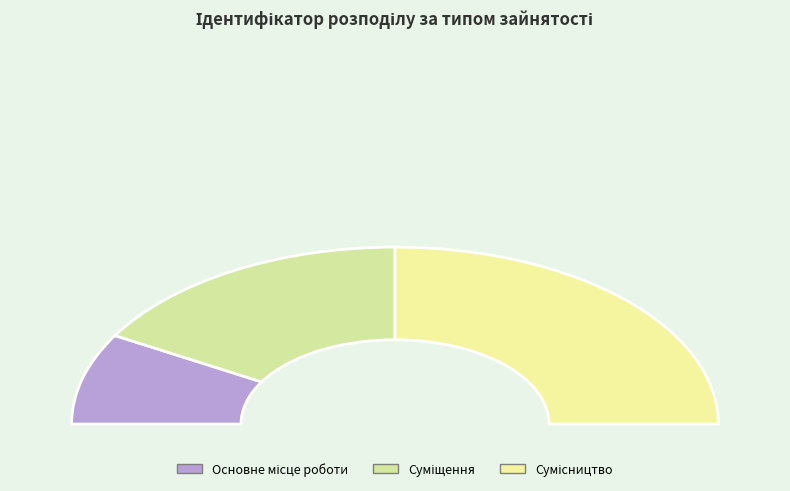

Which category has the biggest portion of the pie?

Сумісництво